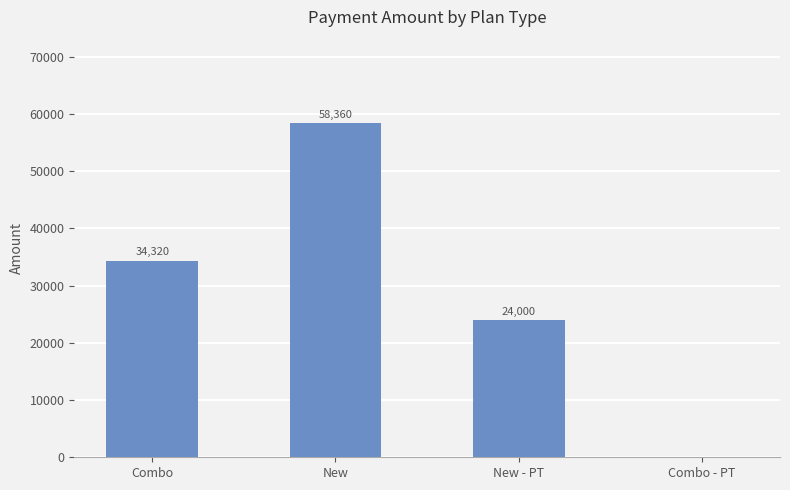

The chart shows a value of 24000 at New - PT. True or false?

True